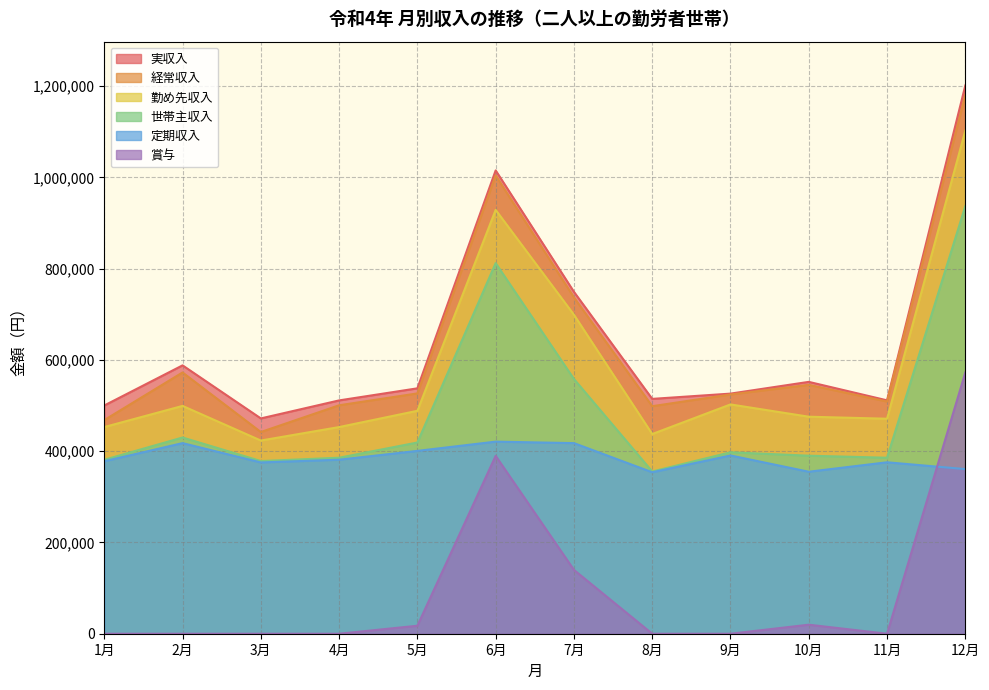

What is the label of the 7th point from the left?

7月